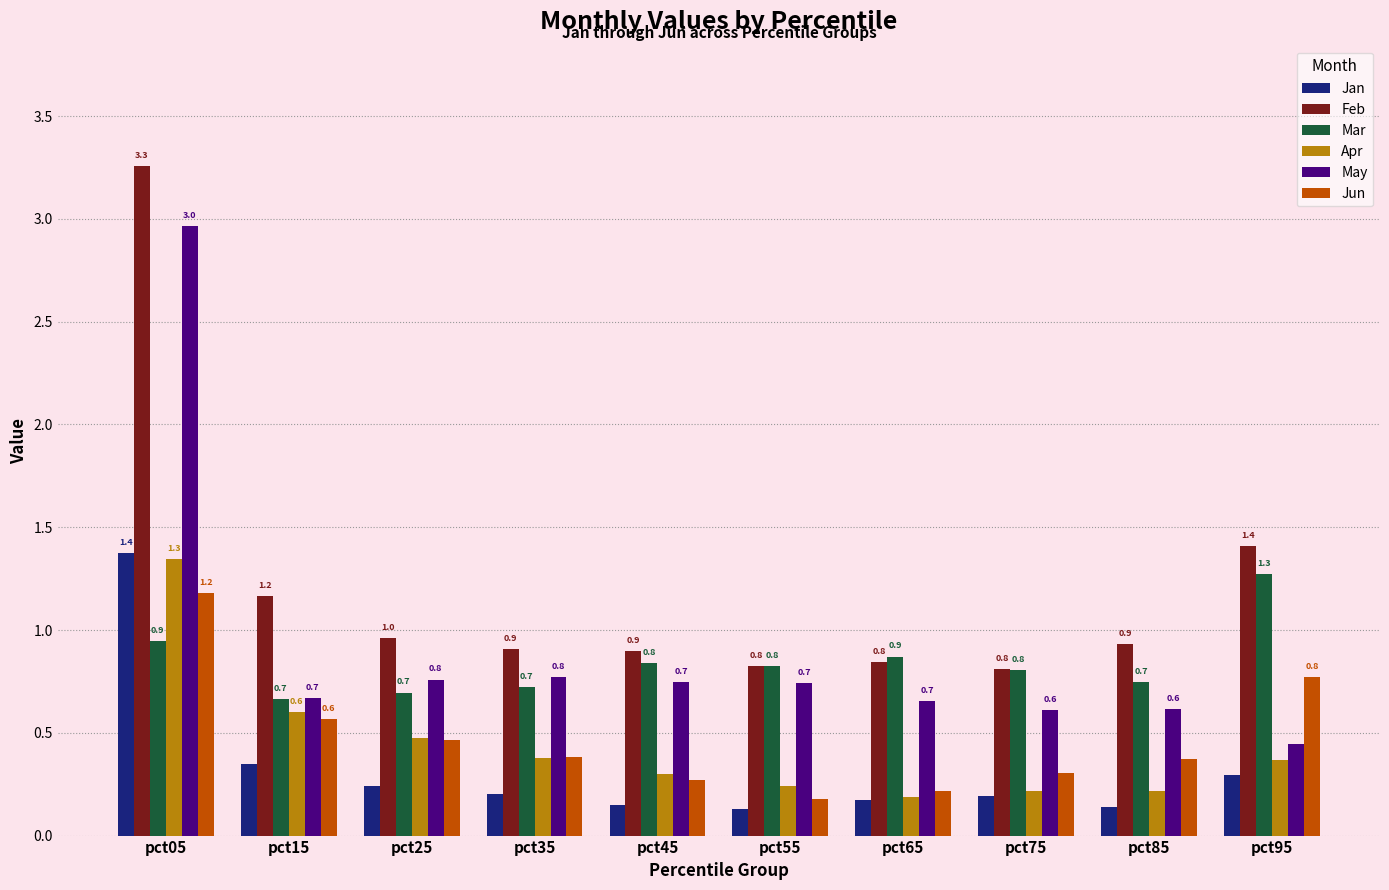

What is the minimum value for Mar?

0.7